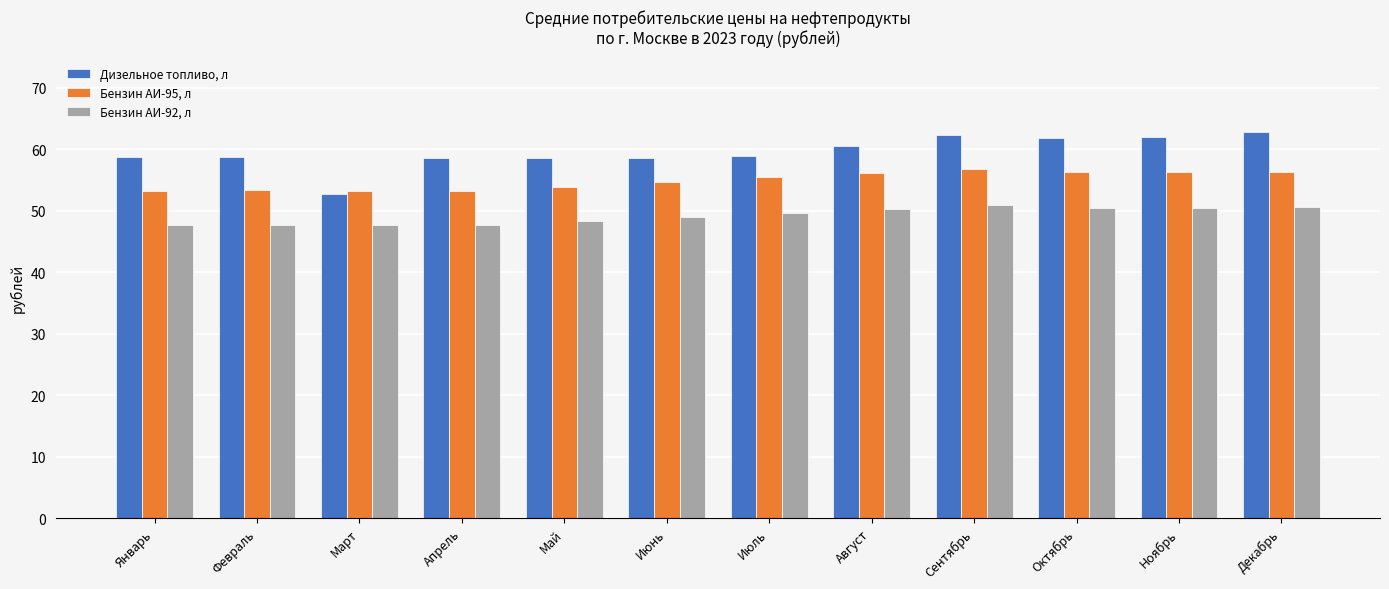

The Бензин АИ-95, л series shows 79.8 at Июль. True or false?

False